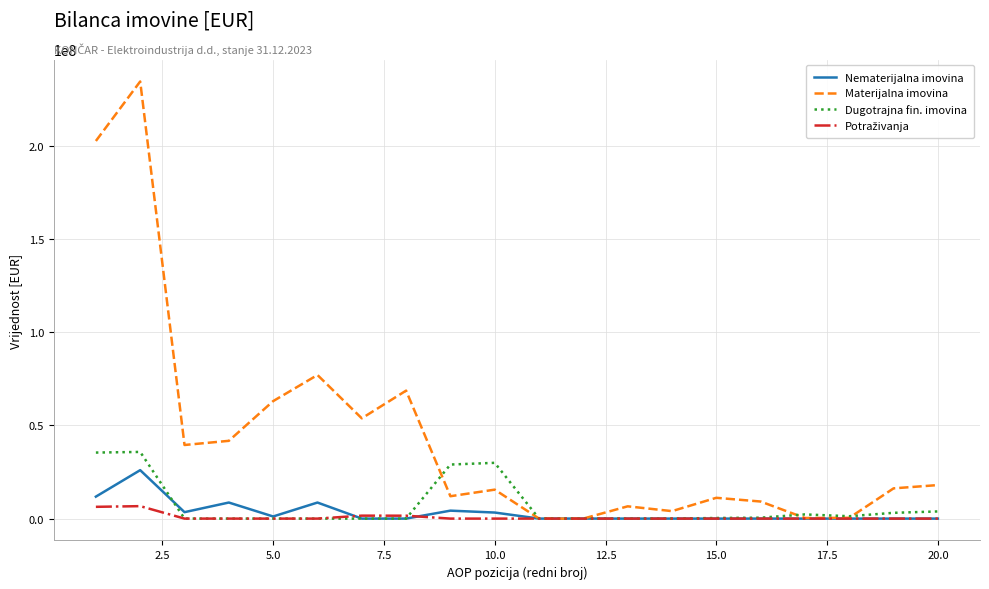

Which series has the widest spread of values?

Materijalna imovina